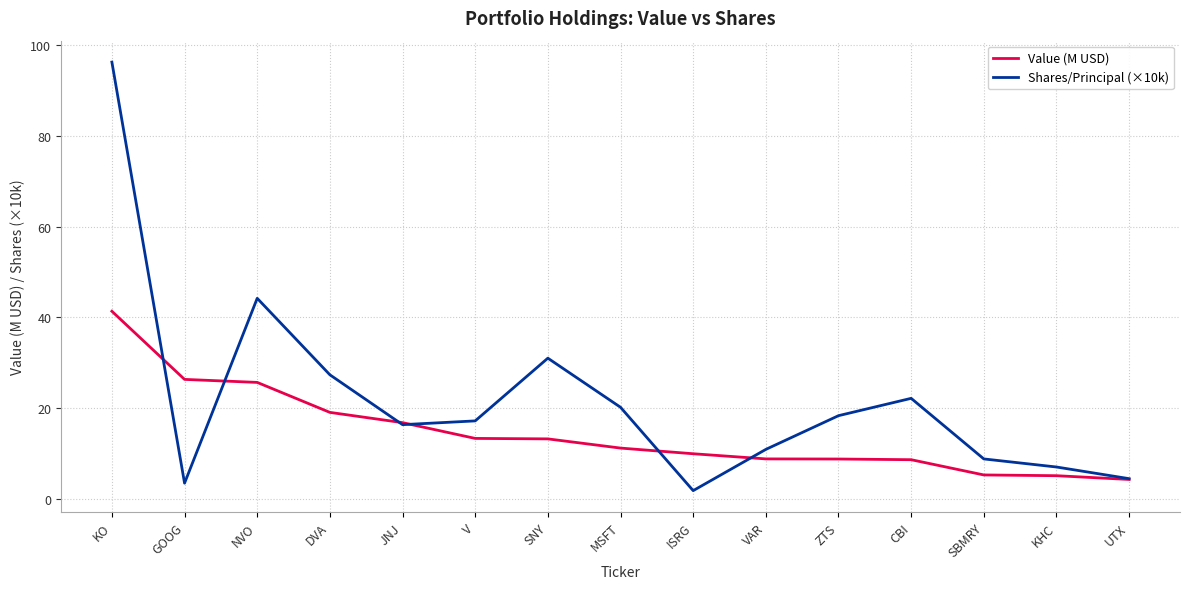

Count the number of categories in the chart.

15